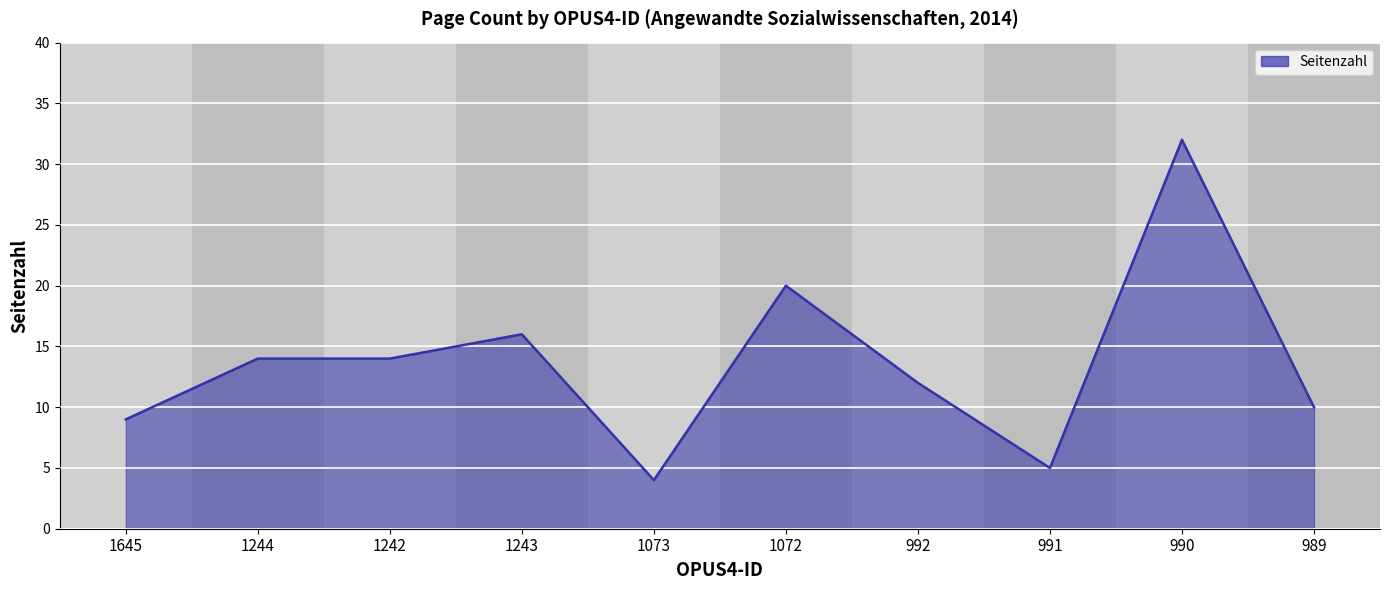

What position from the right is 1244?

9